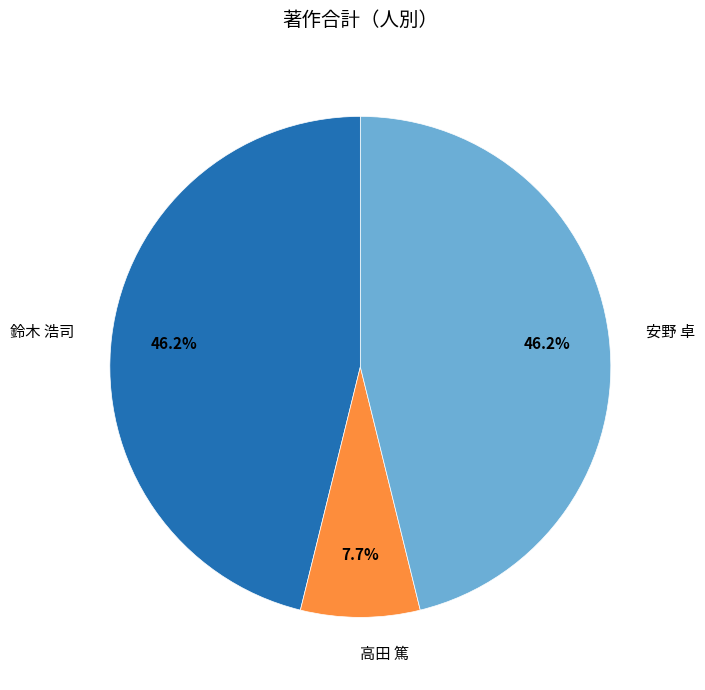

Count the number of slices in the pie.

3